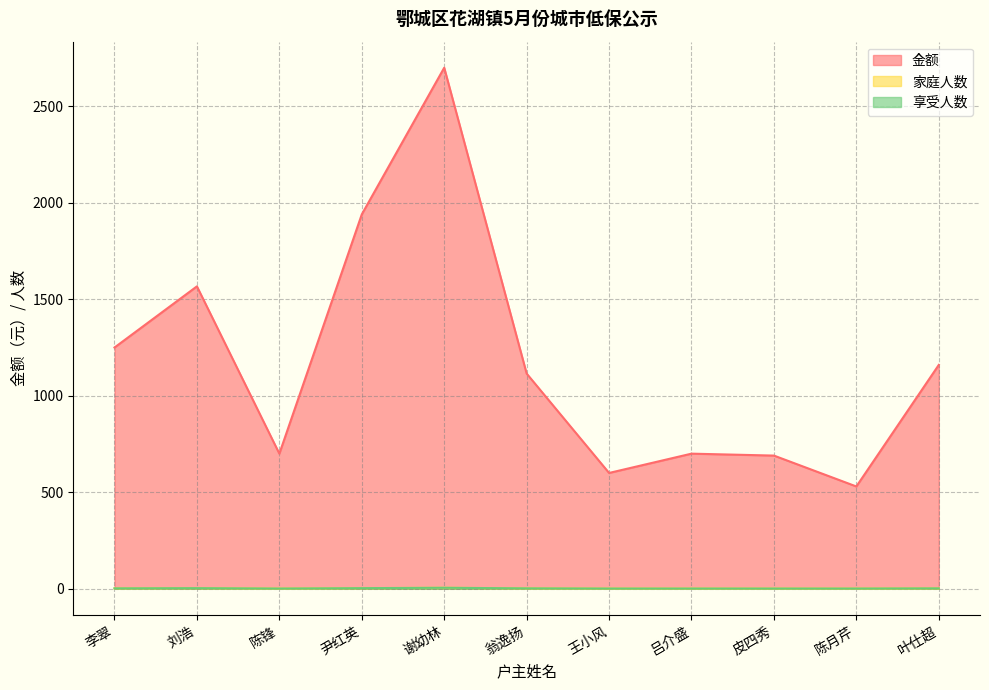

Reading right to left, list all the values displayed in this chart.

金额: 1160	530	690	700	600	1115	2700	1940	700	1567	1250
家庭人数: 2	1	1	1	1	2	5	3	1	3	2
享受人数: 2	1	1	1	1	2	5	3	1	3	2